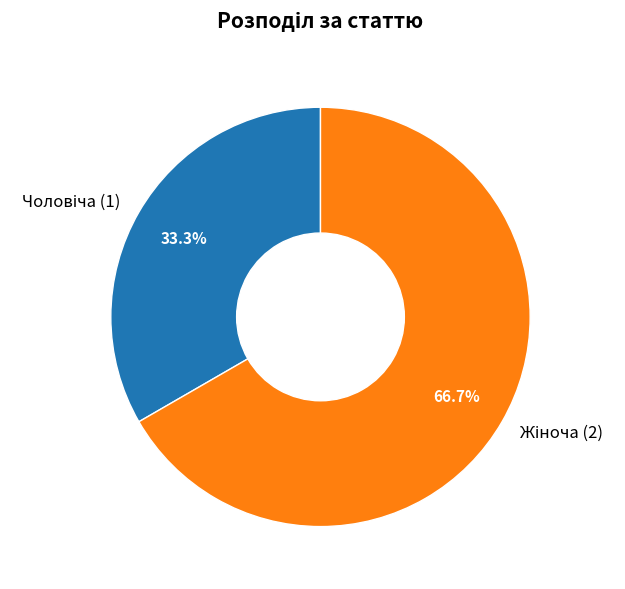

Is there a majority slice in this chart?

Yes